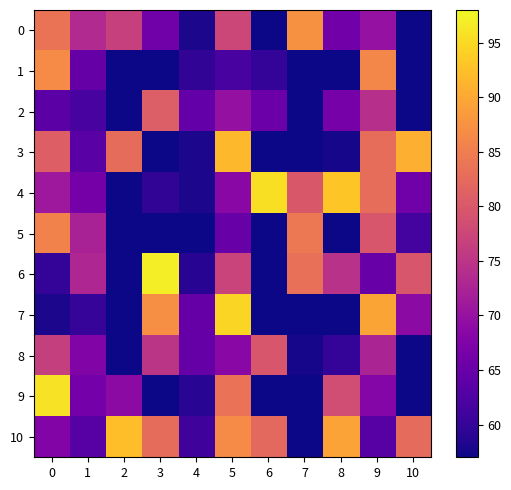

Reading left to right, what are all the values shown in this chart?

0: 0=83.7	1=73.4	2=76.6	3=65.9	4=58.0	5=77.6	6=22.6	7=87.3	8=66.1	9=69.8	10=19.6
1: 0=86.7	1=64.8	2=35.0	3=32.5	4=59.7	5=61.8	6=60.0	7=52.6	8=41.3	9=86.0	10=29.2
2: 0=63.6	1=61.7	2=54.5	3=80.8	4=64.5	5=69.8	6=65.4	7=21.7	8=66.6	9=74.1	10=23.2
3: 0=80.9	1=63.4	2=82.7	3=42.4	4=57.9	5=91.8	6=53.2	7=27.8	8=57.6	9=82.9	10=90.7
4: 0=70.9	1=66.4	2=42.9	3=59.6	4=57.9	5=68.4	6=95.6	7=80.0	8=93.2	9=82.9	10=65.8
5: 0=85.6	1=72.3	2=33.7	3=21.6	4=57.1	5=65.1	6=39.7	7=84.3	8=46.5	9=79.7	10=61.4
6: 0=59.7	1=72.9	2=24.0	3=97.0	4=58.8	5=77.1	6=18.4	7=83.2	8=74.5	9=65.0	10=79.7
7: 0=57.9	1=60.1	2=27.3	3=87.0	4=64.8	5=94.5	6=23.1	7=42.9	8=44.0	9=89.6	10=69.0
8: 0=76.5	1=67.7	2=27.6	3=75.1	4=64.7	5=68.5	6=79.7	7=57.5	8=59.8	9=72.6	10=20.0
9: 0=95.8	1=66.3	2=68.9	3=43.1	4=59.0	5=83.5	6=37.9	7=50.8	8=78.4	9=68.2	10=24.2
10: 0=67.8	1=63.3	2=92.4	3=82.6	4=61.0	5=86.7	6=82.3	7=32.9	8=89.4	9=63.3	10=82.6